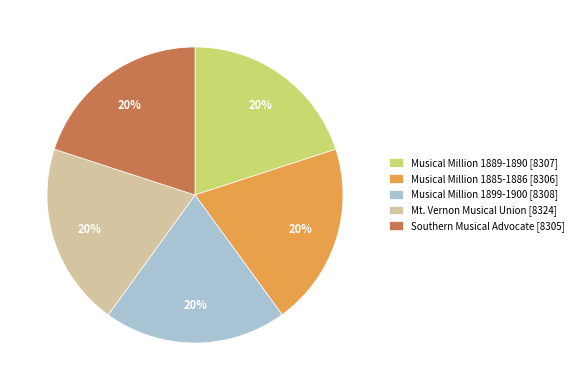

To the nearest percent, what portion does Southern Musical Advocate [8305] represent?

20%